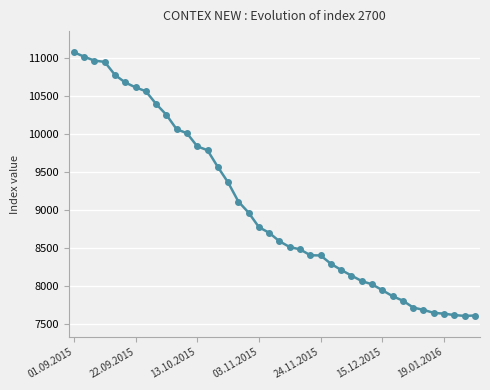

What is the minimum value shown in the chart?

7603